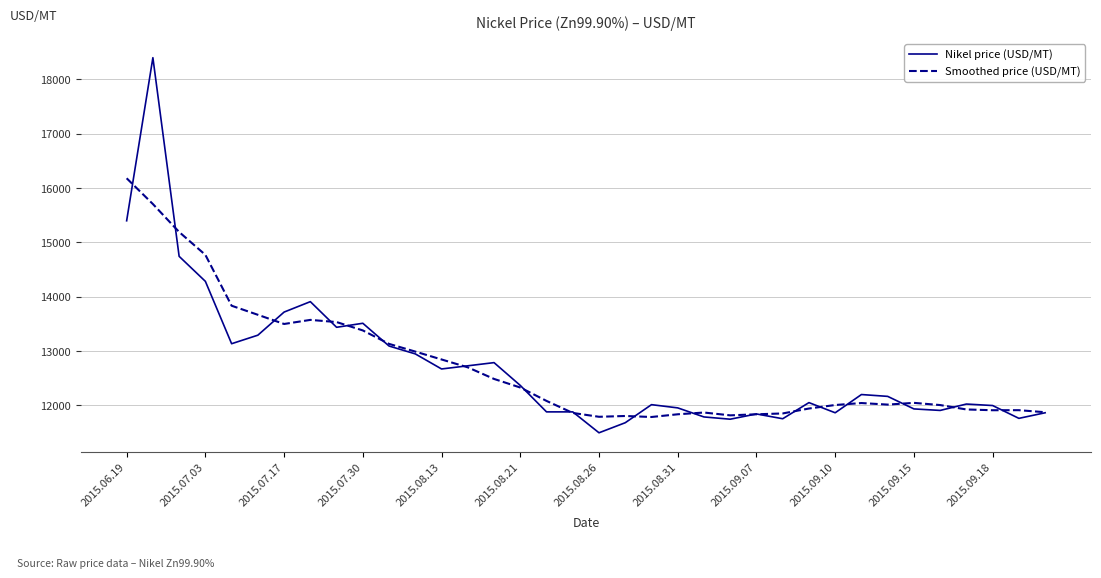

Does the chart display data point markers on the line(s)?

No